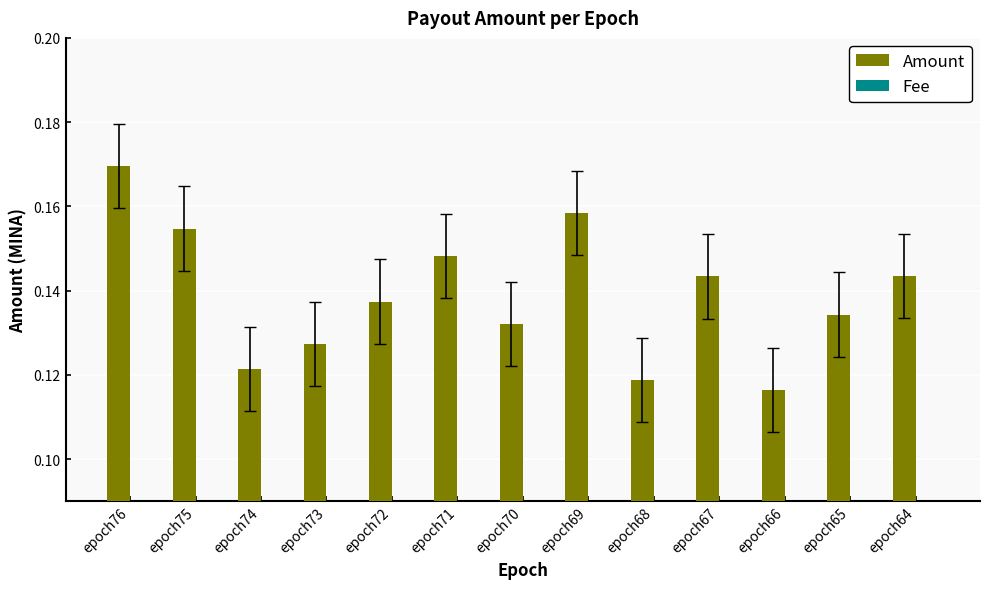

Between epoch74 and epoch72, which series saw the biggest shift?

Amount